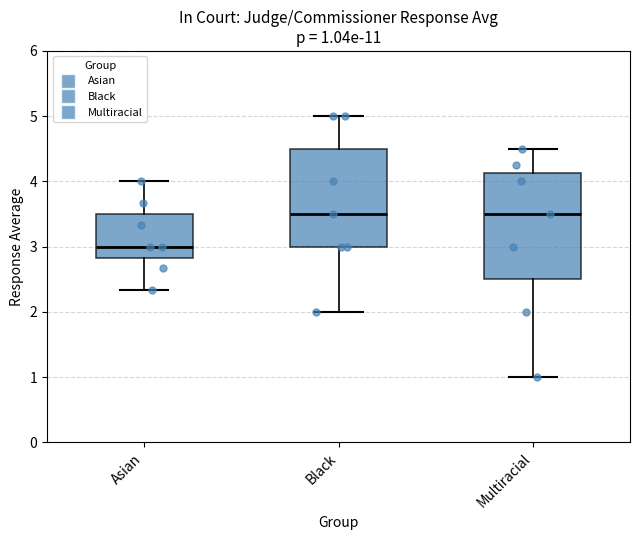

Which box is the tallest, from its lower edge to its upper edge?

Multiracial